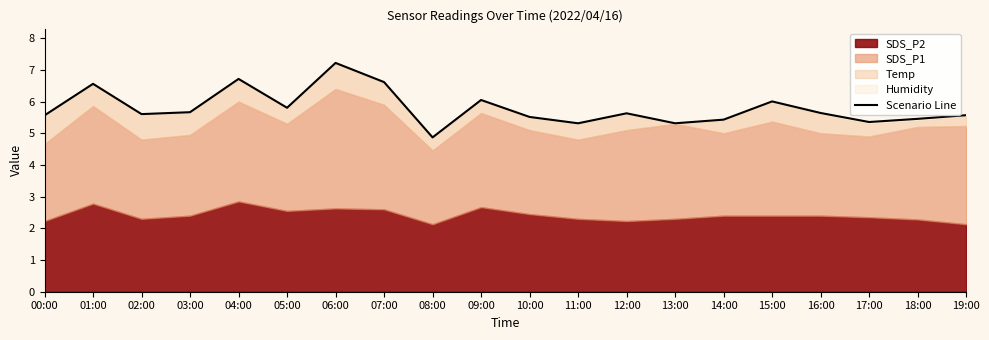

The chart shows a value of 5.5 at 18:00. True or false?

True